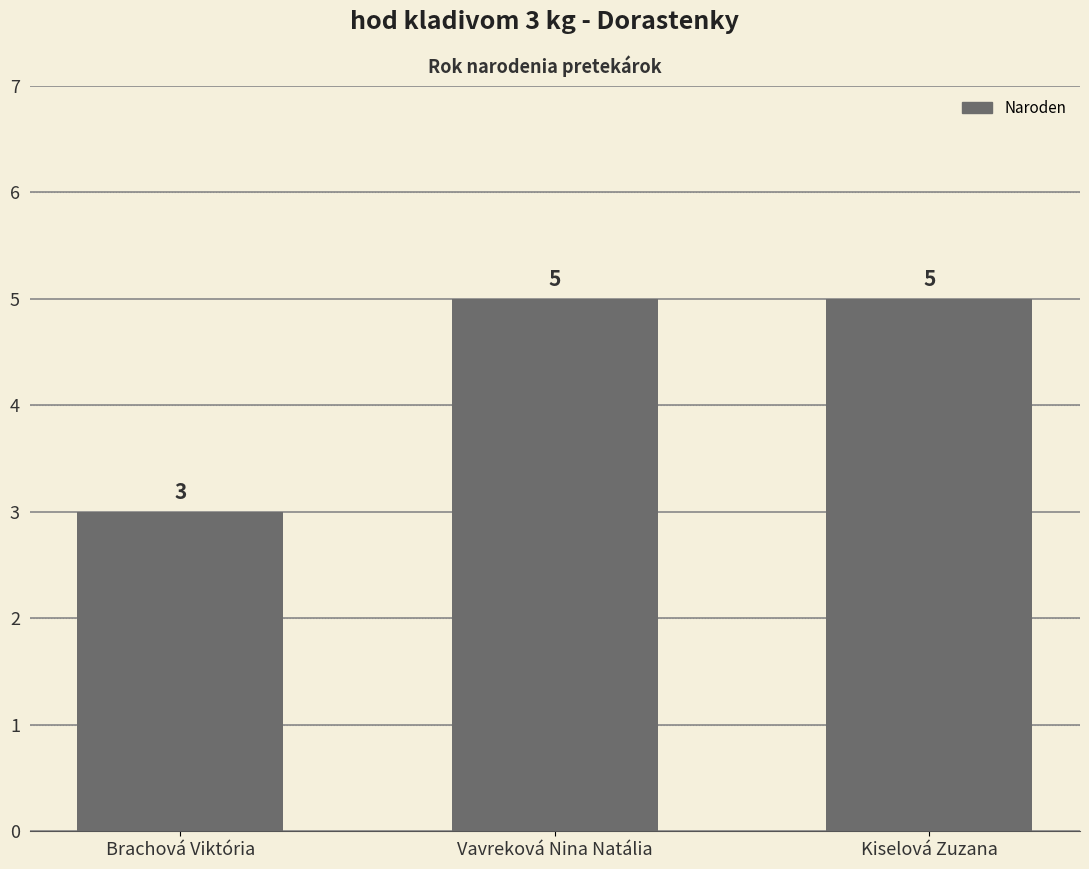

What is the minimum value shown in the chart?

3